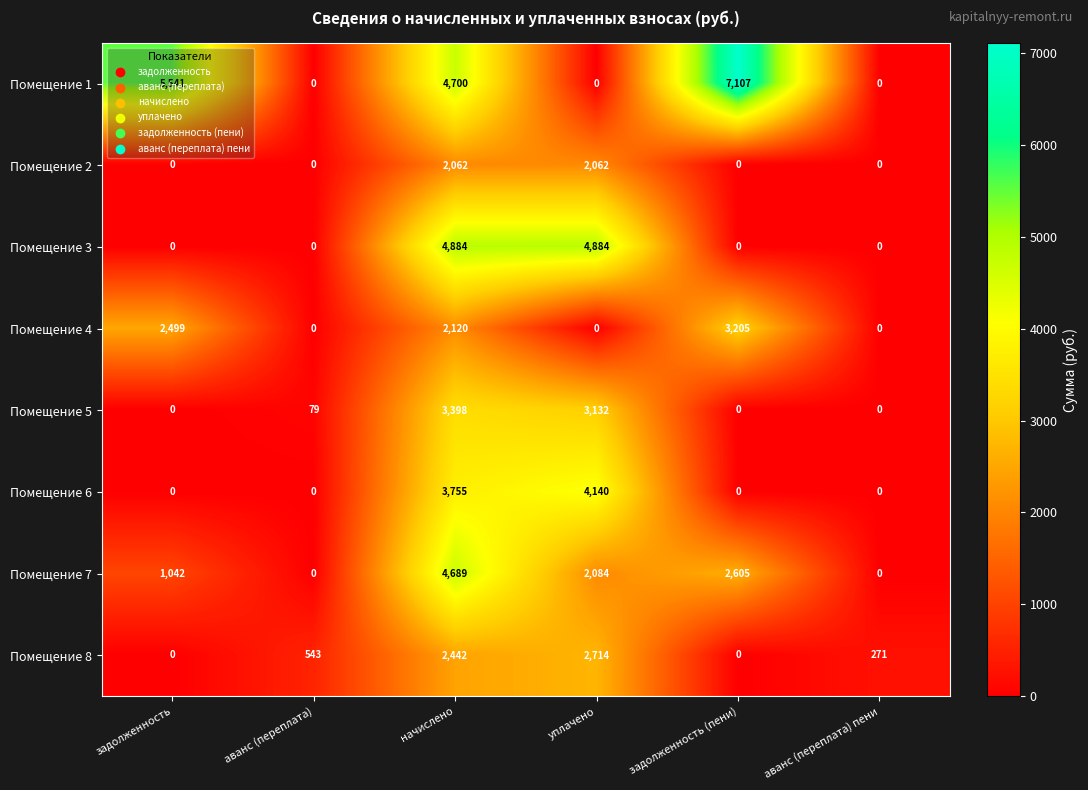

What is the maximum value for Помещение 2?

2062